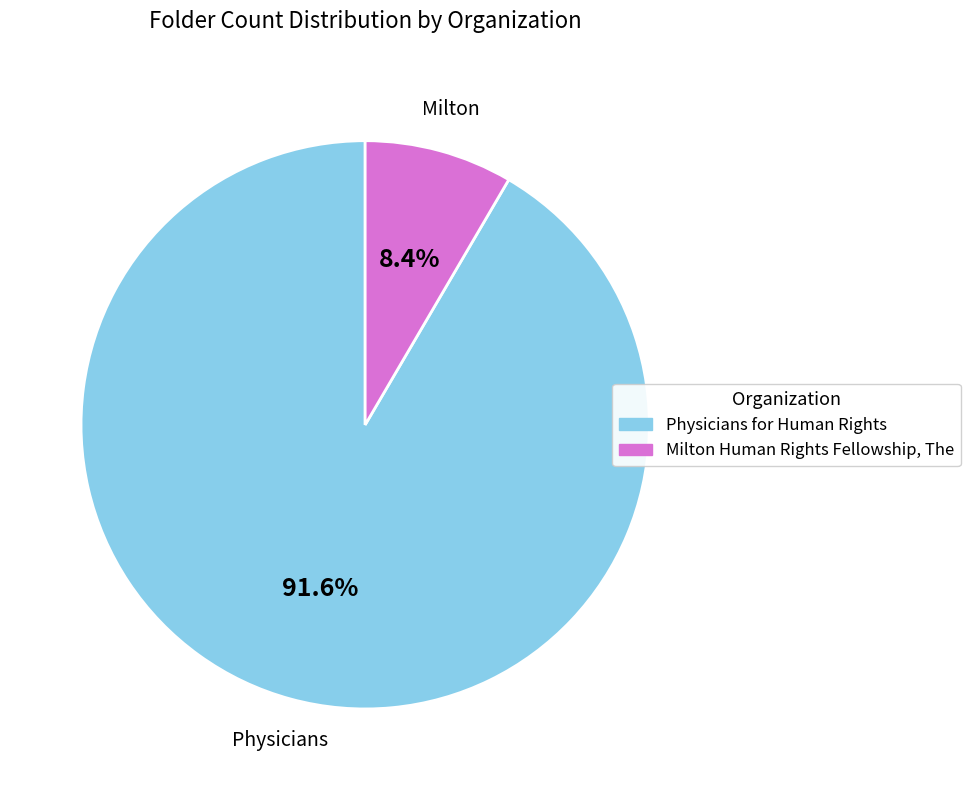

Is there a majority slice in this chart?

Yes